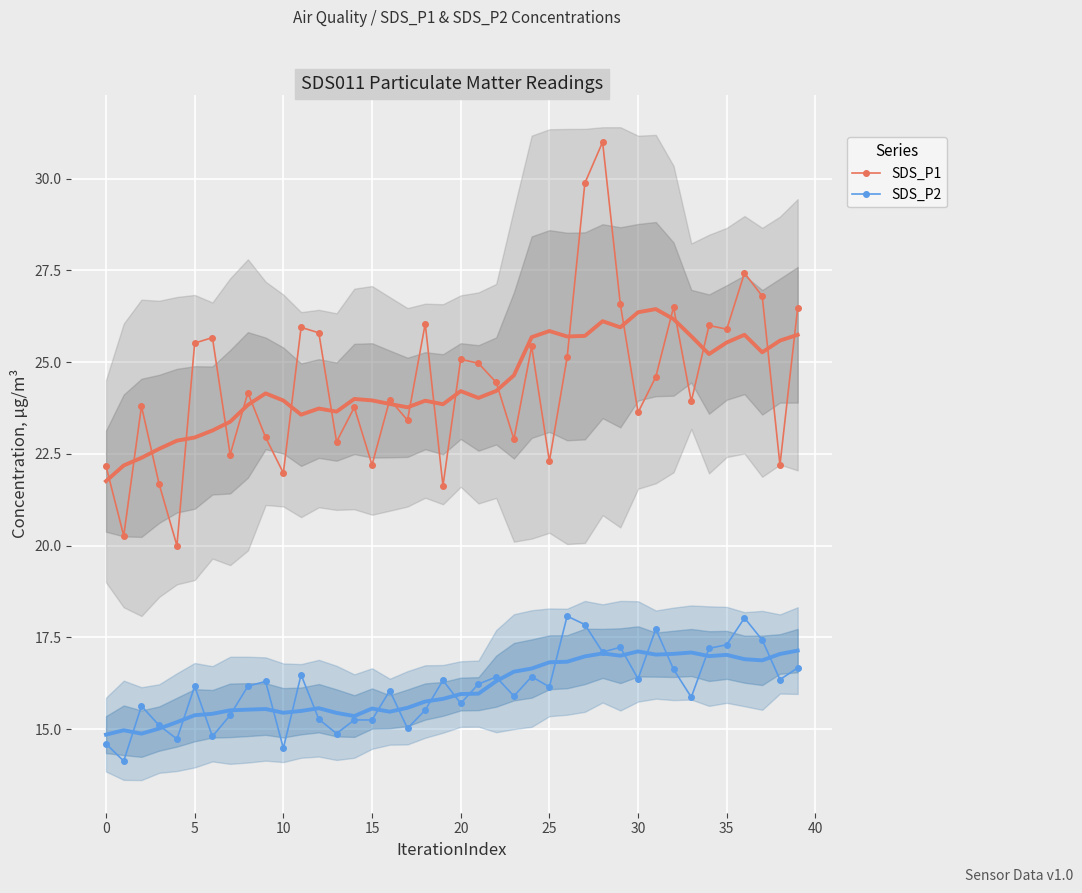

What is the average value of the SDS_P2 series?

16.1